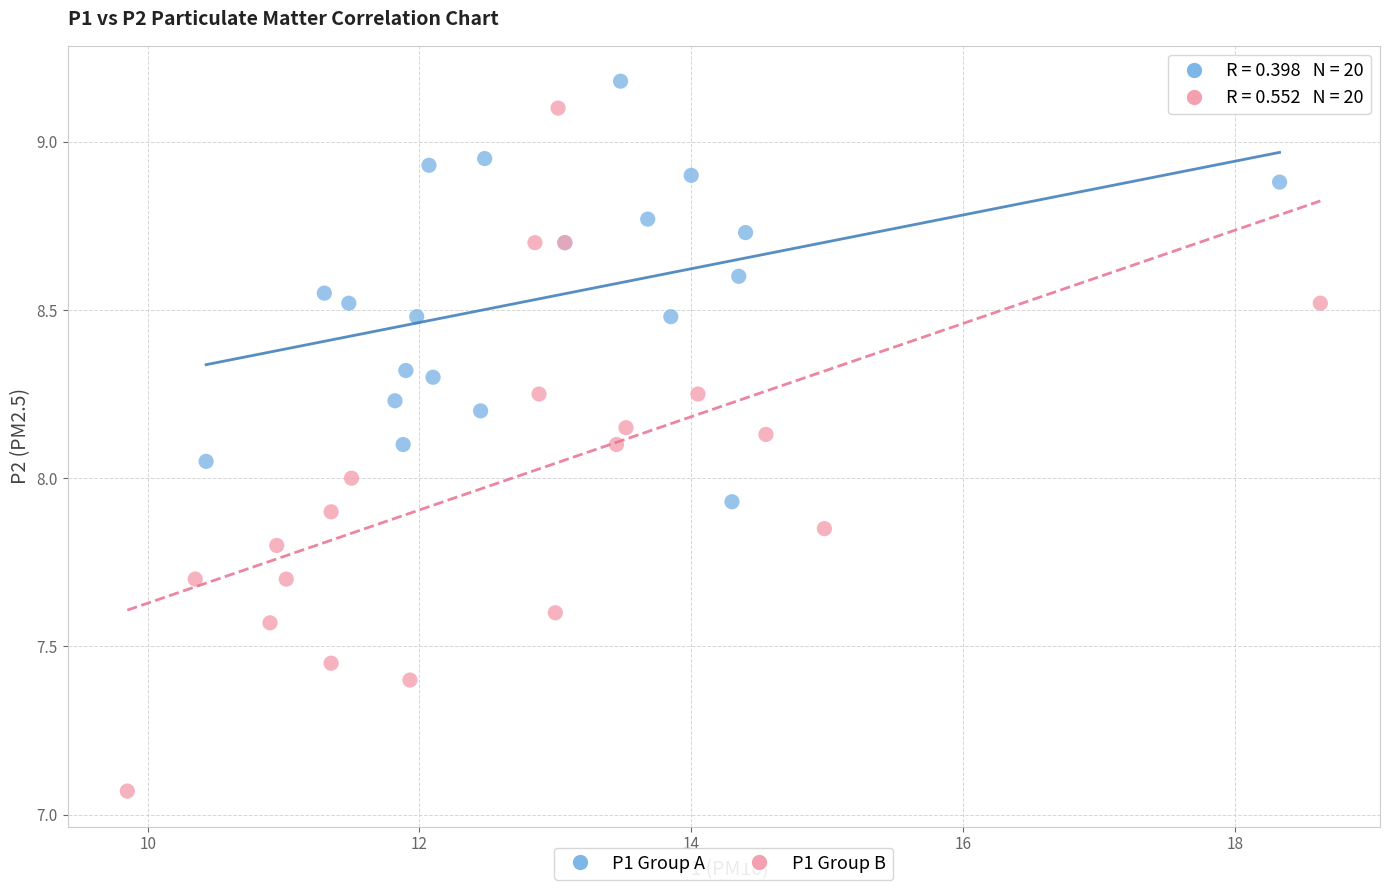

Which series has the largest Y range (max minus min)?

P1 Group B